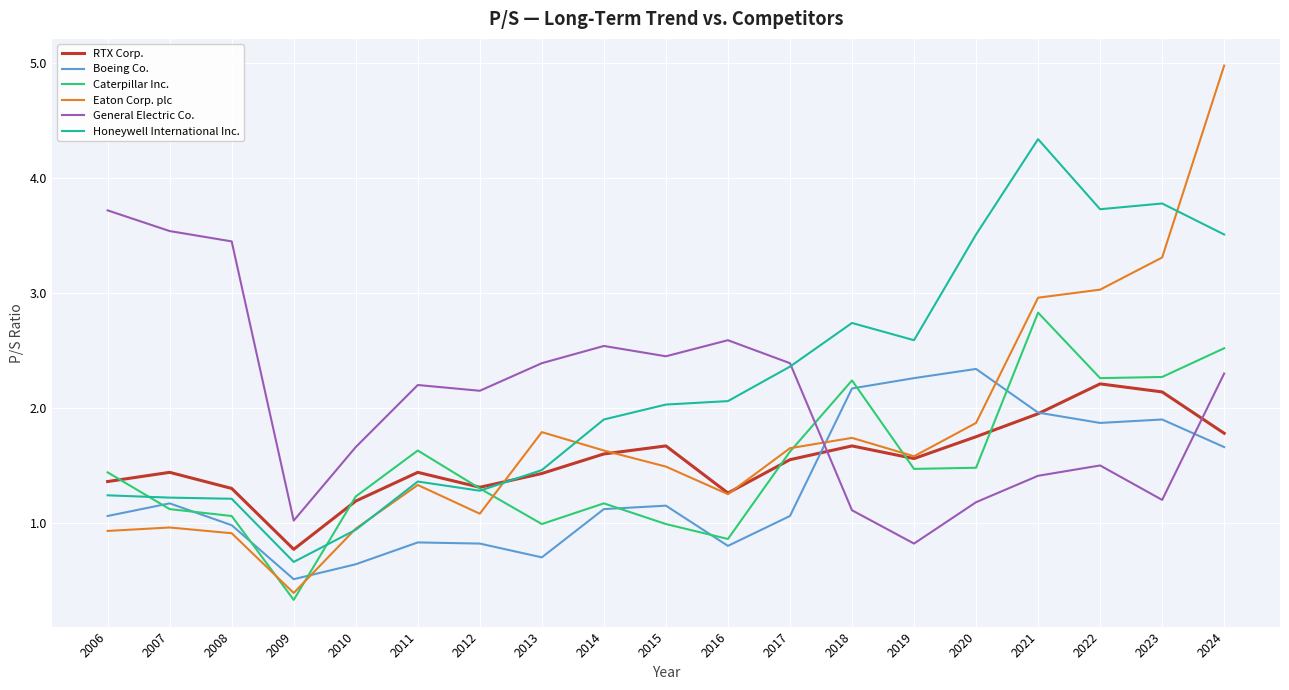

Which category has the lowest value across all series?

2009